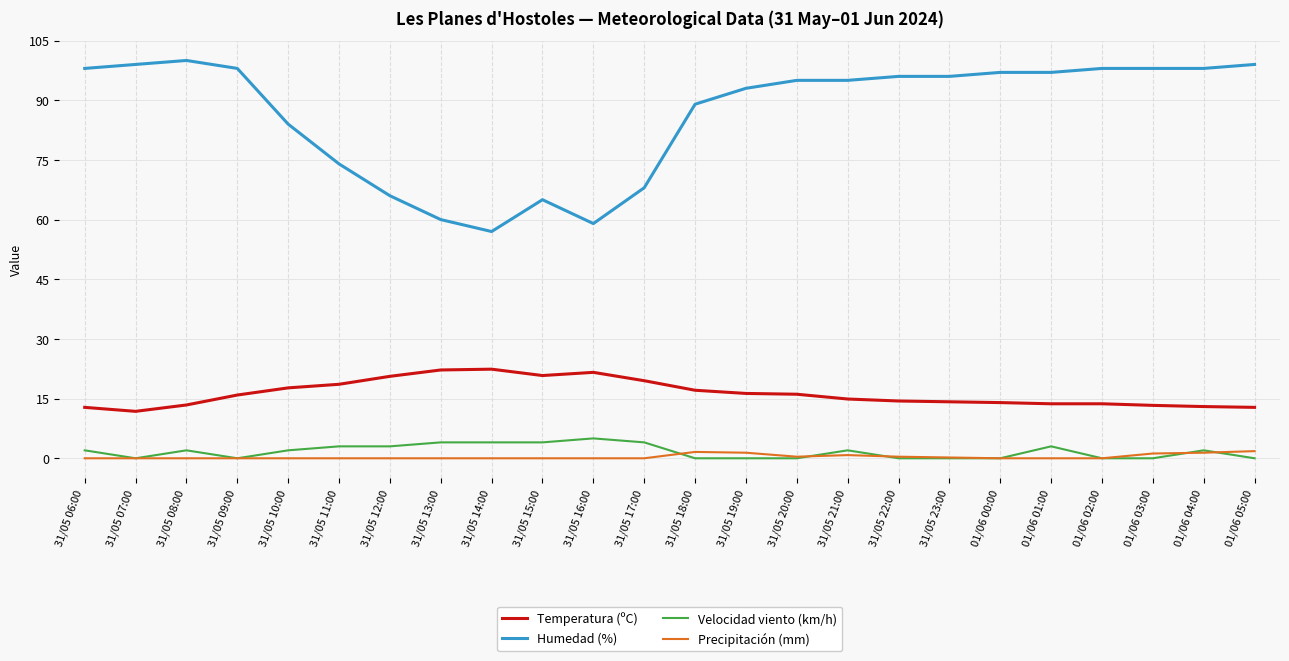

The Temperatura (ºC) series shows 13.0 at 01/06 04:00. True or false?

True